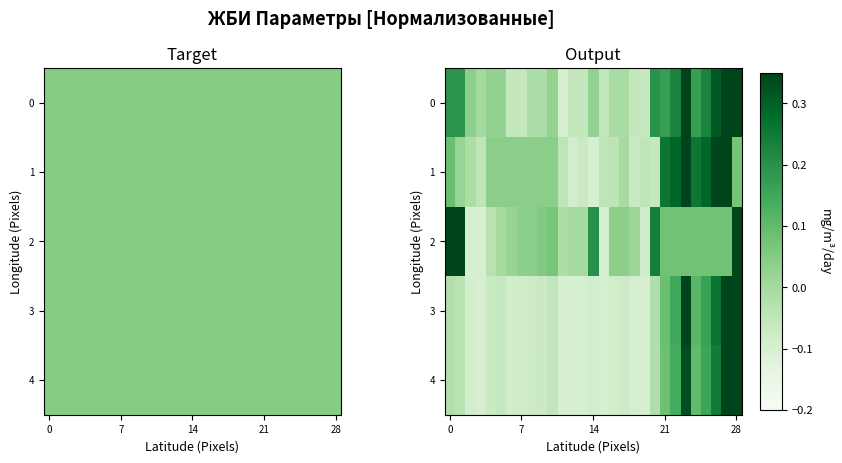

What is the maximum value shown in the chart?

0.4